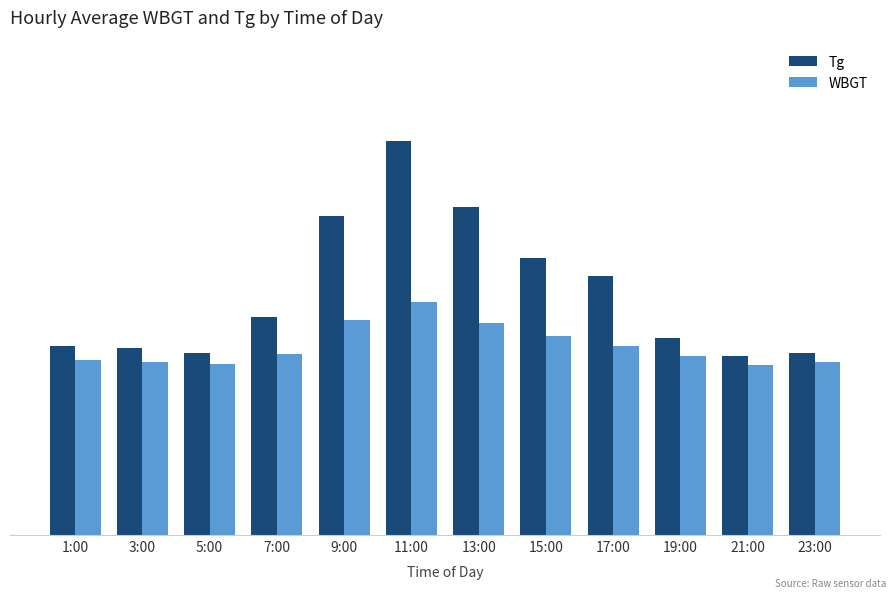

What position from the right is 13:00?

6